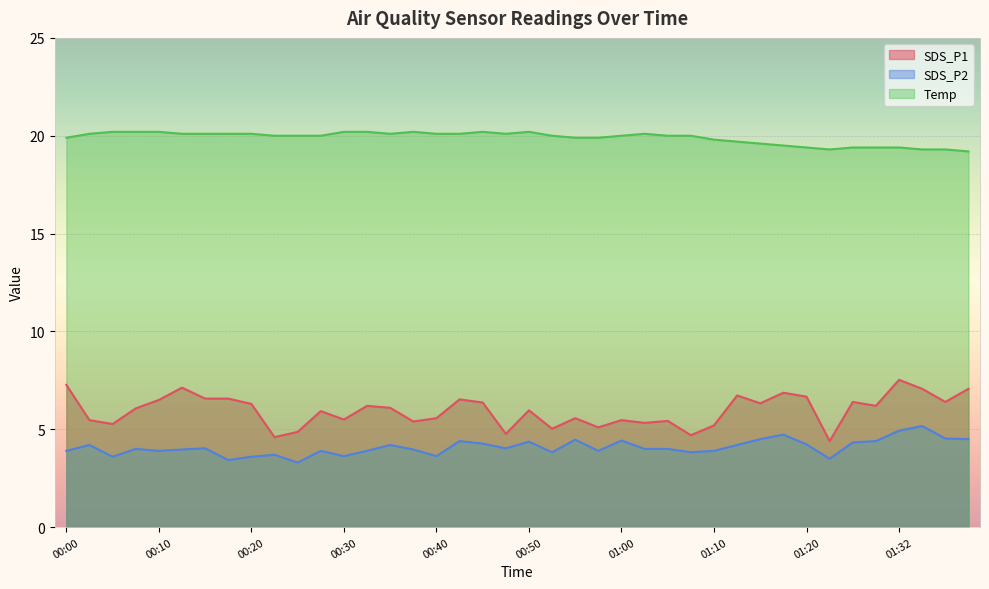

What position from the right is 00:00?

40